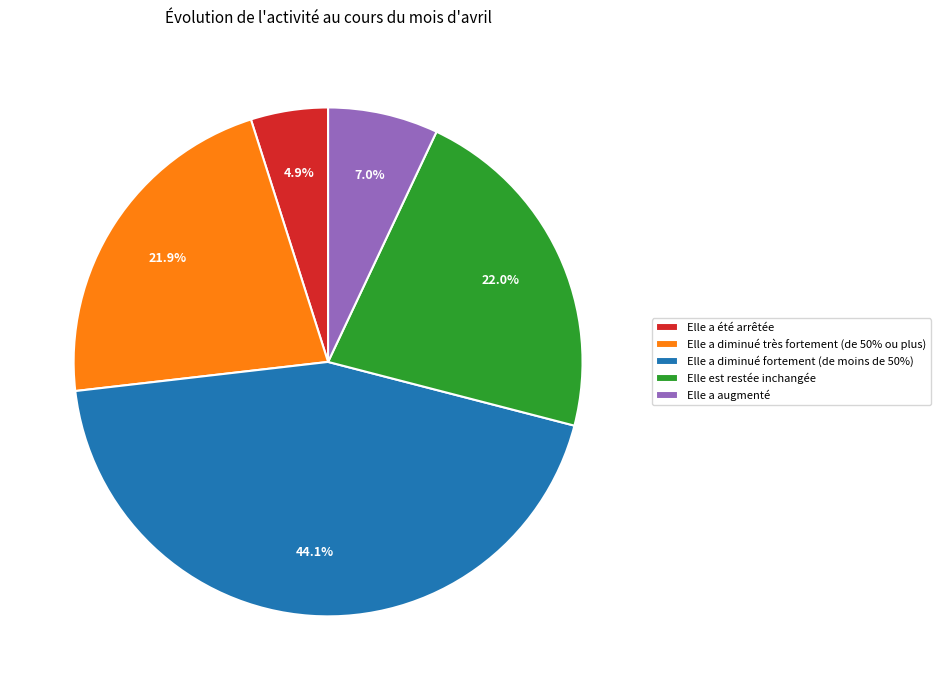

Approximately how many times larger is the value at Elle a augmenté compared to Elle a diminué très fortement (de 50% ou plus)?

0.3